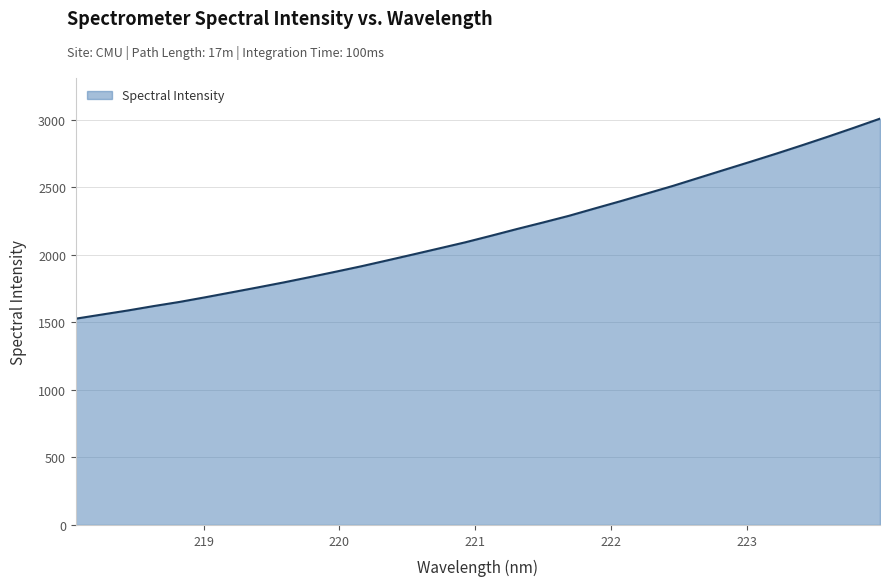

What is the difference between the maximum and minimum values?

1480.2